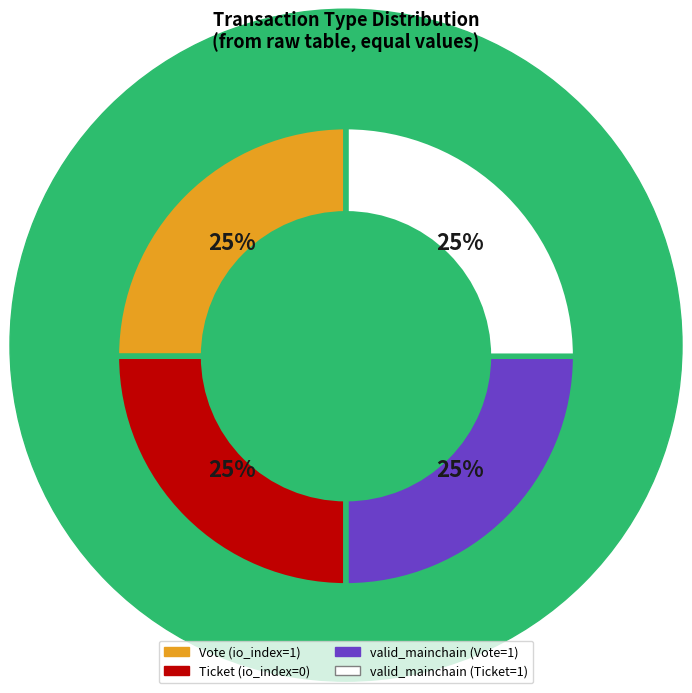

Does any single category account for the majority?

No